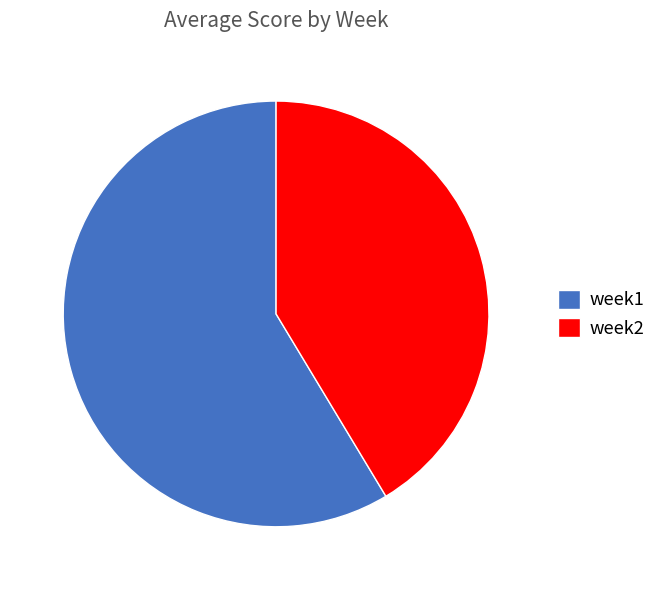

Approximately how many times larger is the value at week2 compared to week1?

0.7